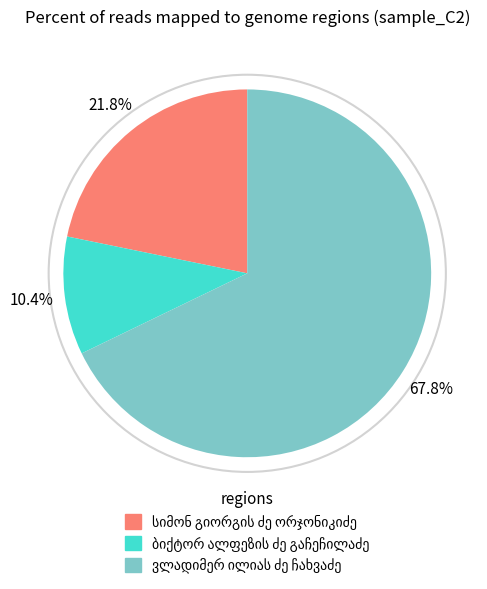

Is there a majority slice in this chart?

Yes